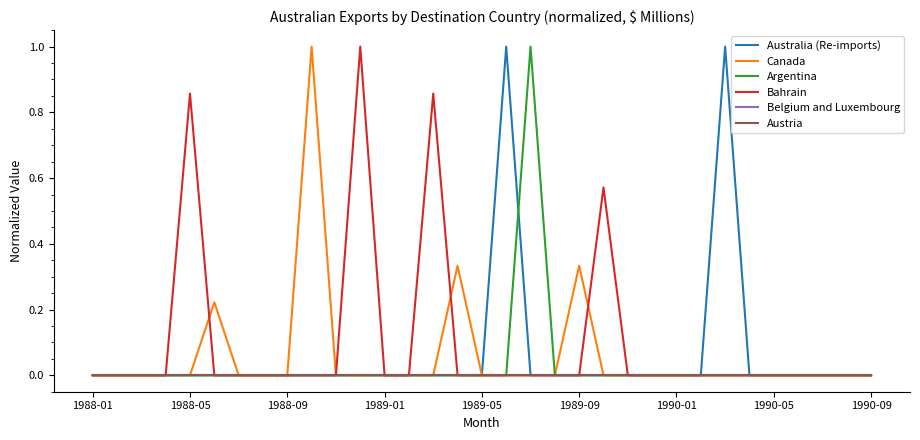

How many Australia (Re-imports) values are between 0 and 1?

33